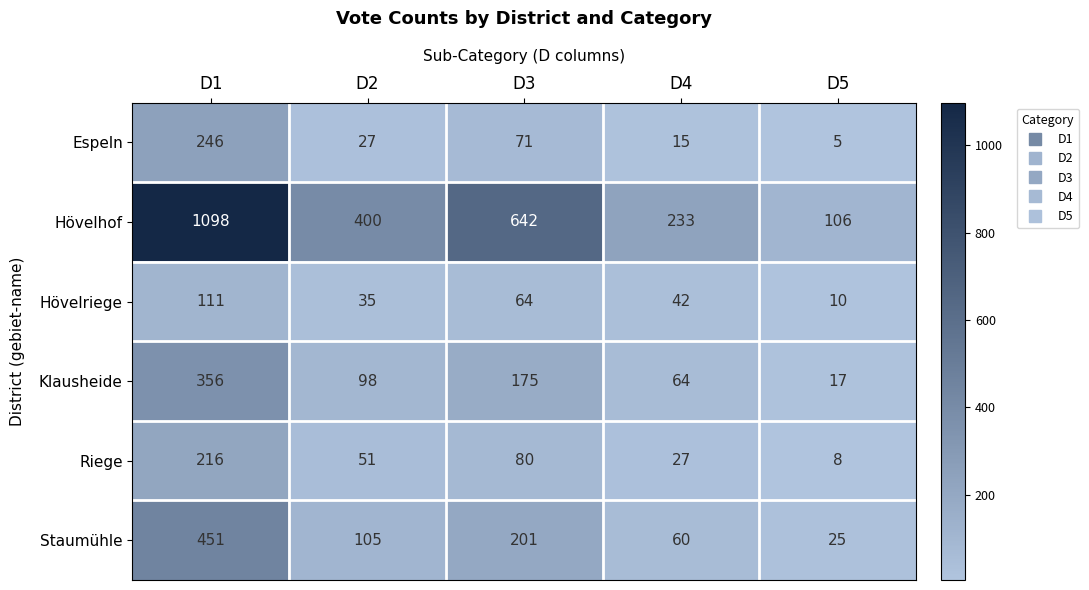

True or false: Riege has a value of 22 at D3.

False